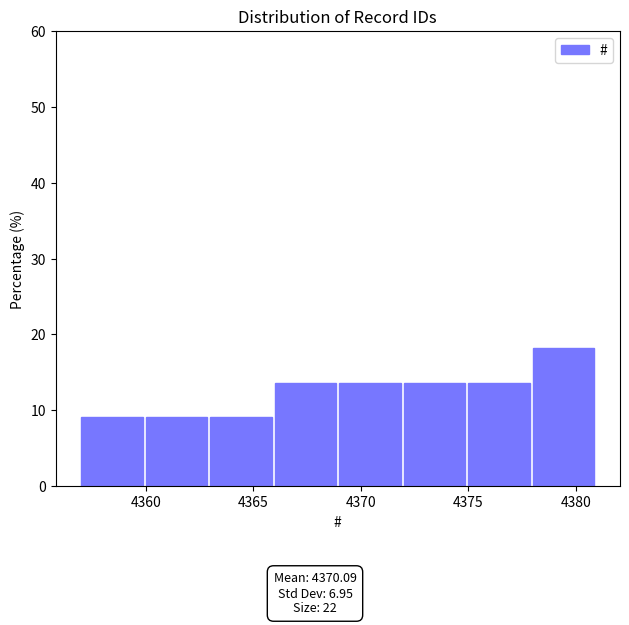

Reading left to right, transcribe this chart: for each bar, give the range it covers on the x-axis and its height. The values are not printed on the chart, so give them approximately, as read against the axis.

4357 to 4360: 9
4360 to 4363: 9
4363 to 4366: 9
4366 to 4369: 14
4369 to 4372: 14
4372 to 4375: 14
4375 to 4378: 14
4378 to 4381: 18